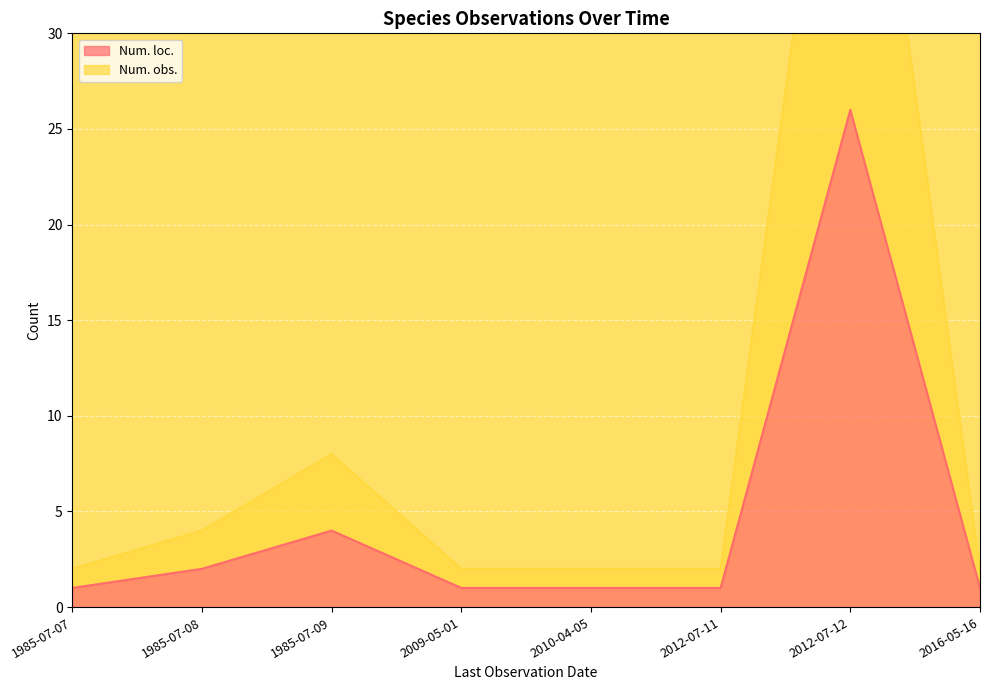

What is the average value of the Num. obs. series?

9